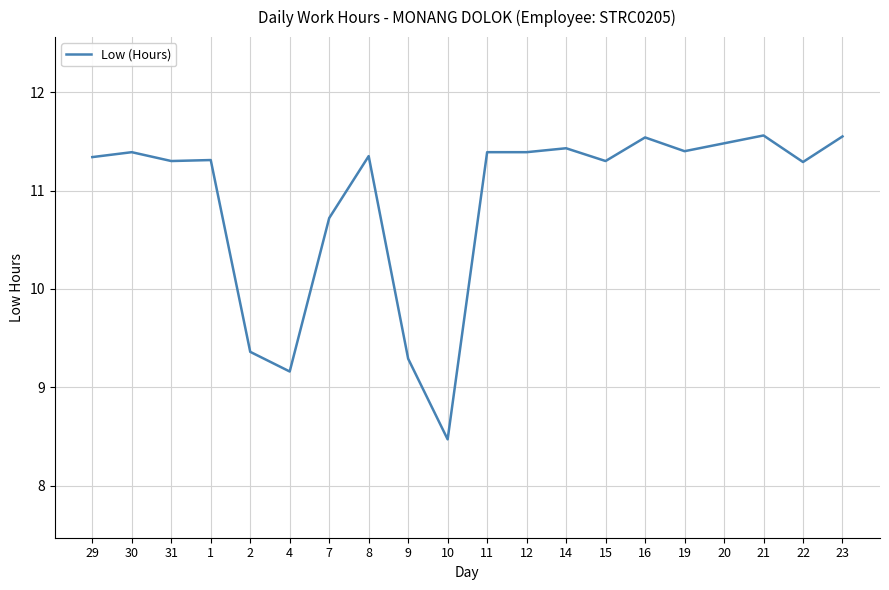

What is the ratio of the value at 16 to the value at 20?

1.0